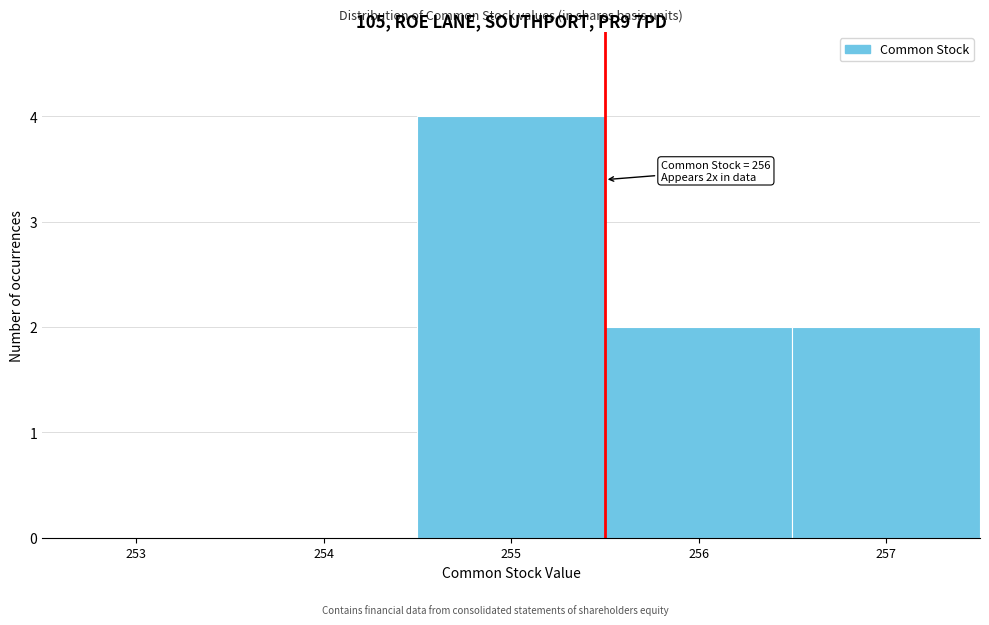

Reading right to left, what are all the values shown in this chart?

257=2	256=2	255=4	254=0	253=0